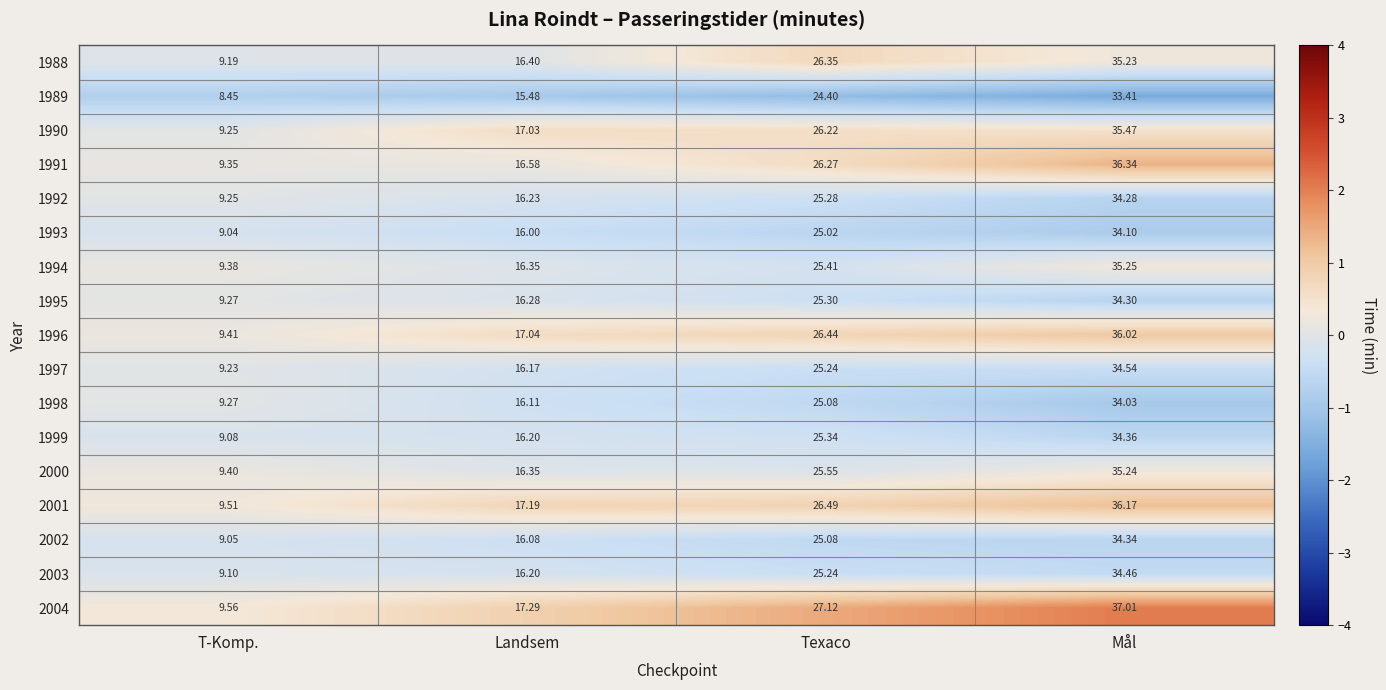

Where is 1997 nearest to the value 21?

Texaco